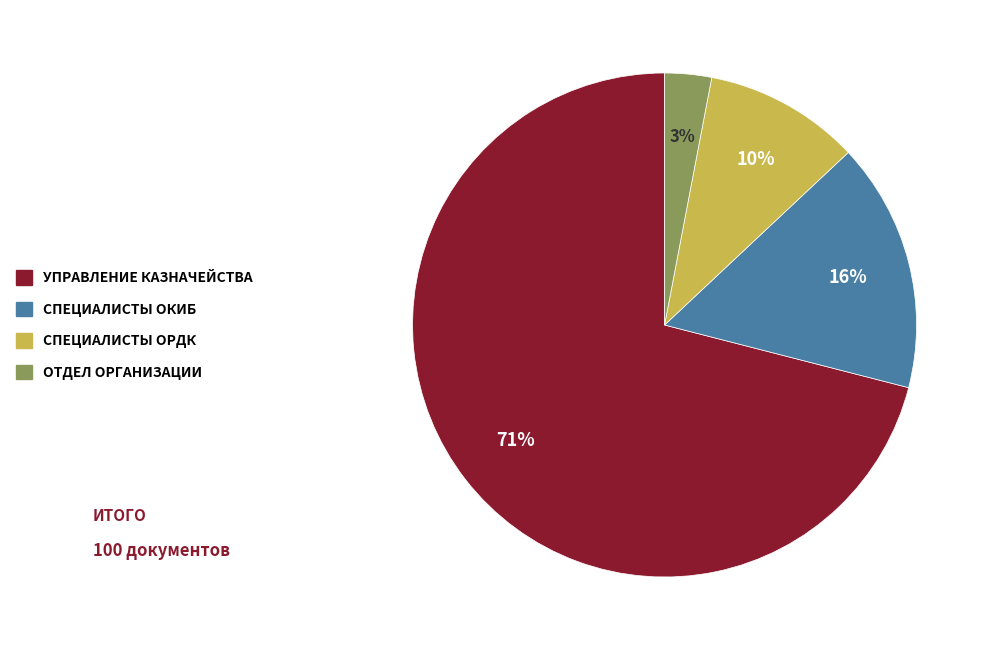

To the nearest percent, what is the difference between the largest and smallest slice percentages?

68%